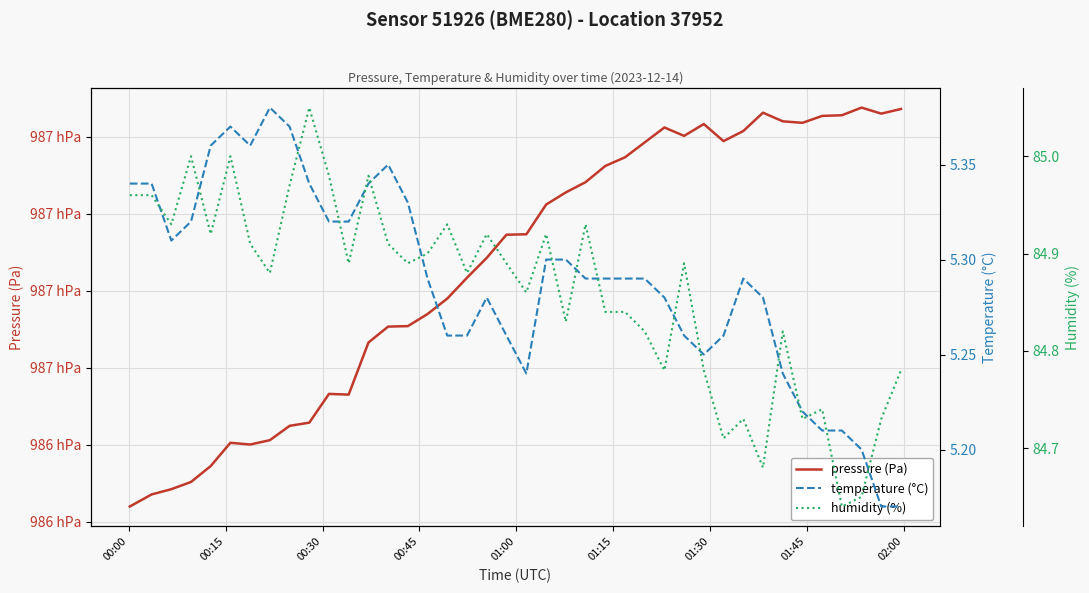

Which series has the widest spread of values?

pressure (Pa)